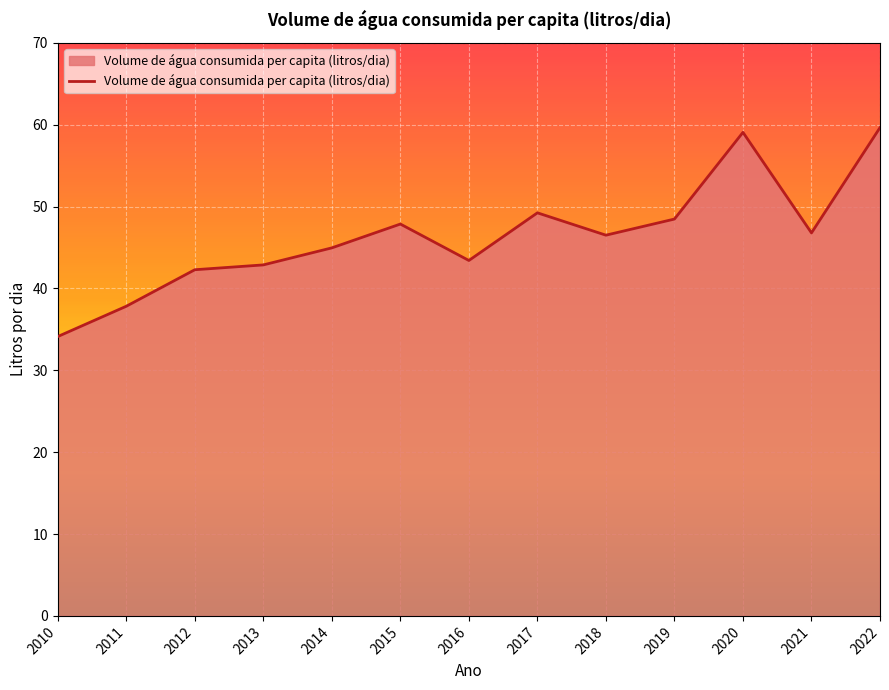

Where is the data nearest to the value 46?

2018